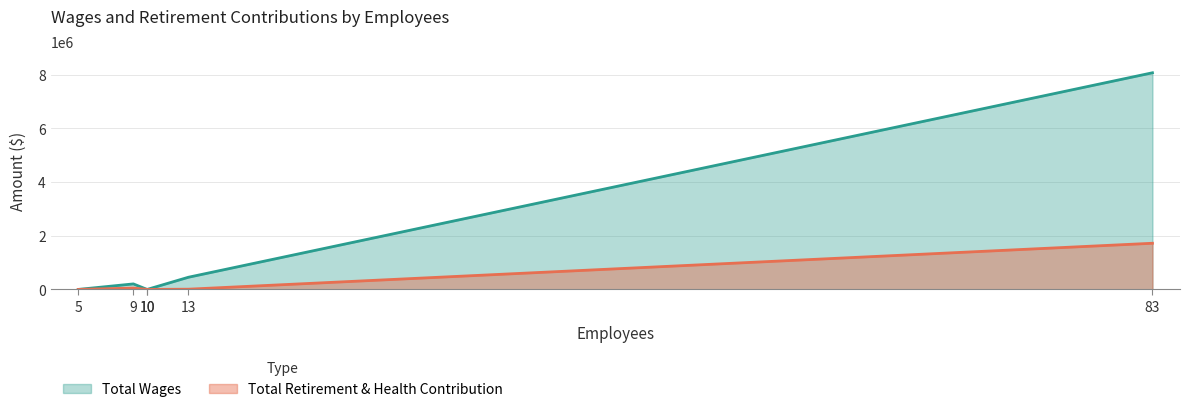

Is it true that Total Retirement & Health Contribution equals -1074305 at Rural North Vacaville Water District?

False